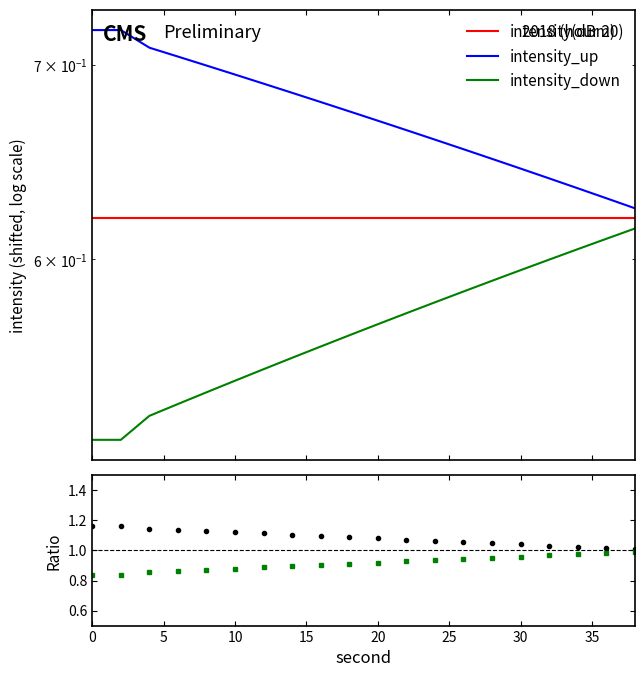

The value of intensity_down at 40 is 0.2. True or false?

False